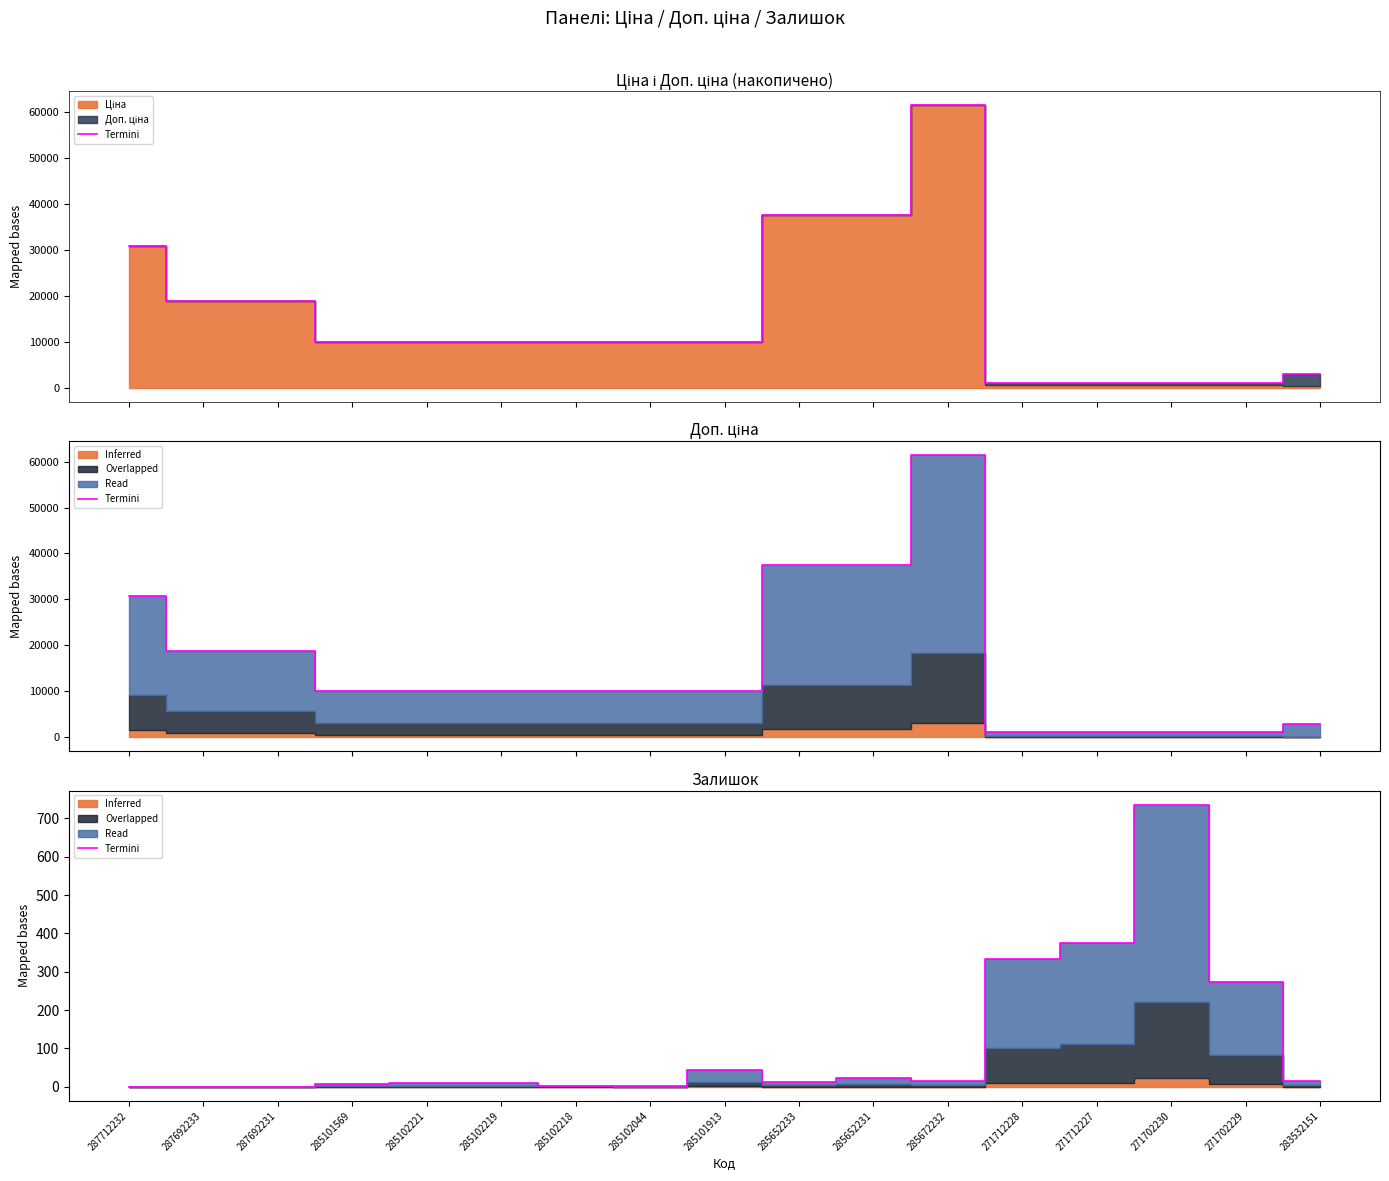

How many points are lower than both their immediate neighbors (excluding endpoints)?

3